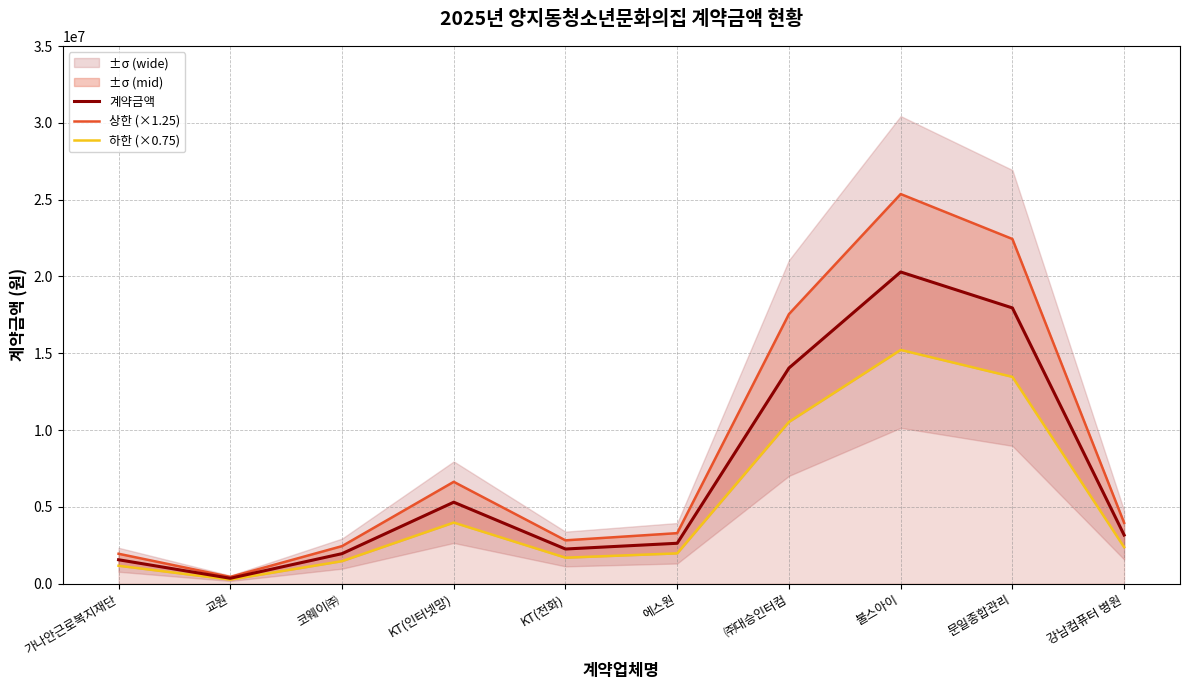

Which category has the highest value across all series?

불스아이